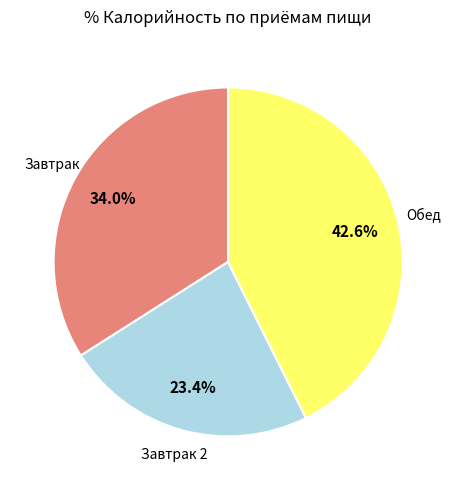

Count the number of slices in the pie.

3